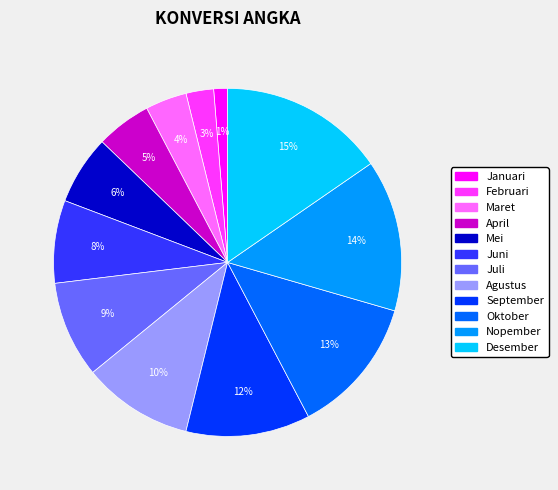

To the nearest percent, what portion does September represent?

12%